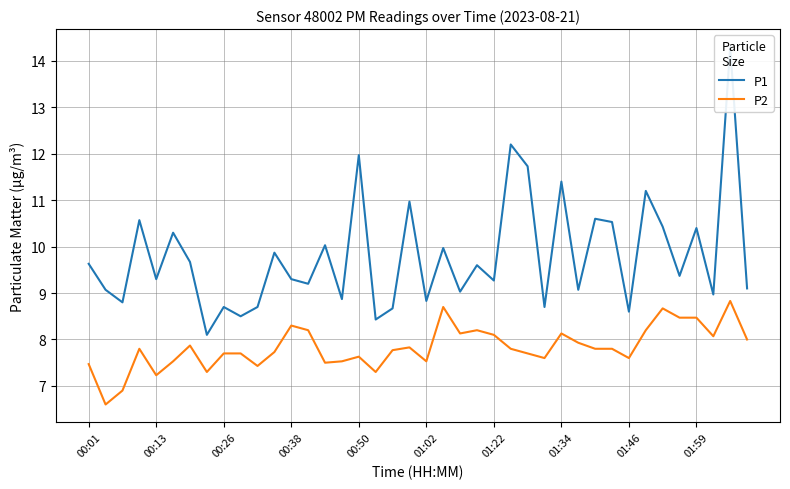

True or false: P1 and P2 intersect in this chart.

False